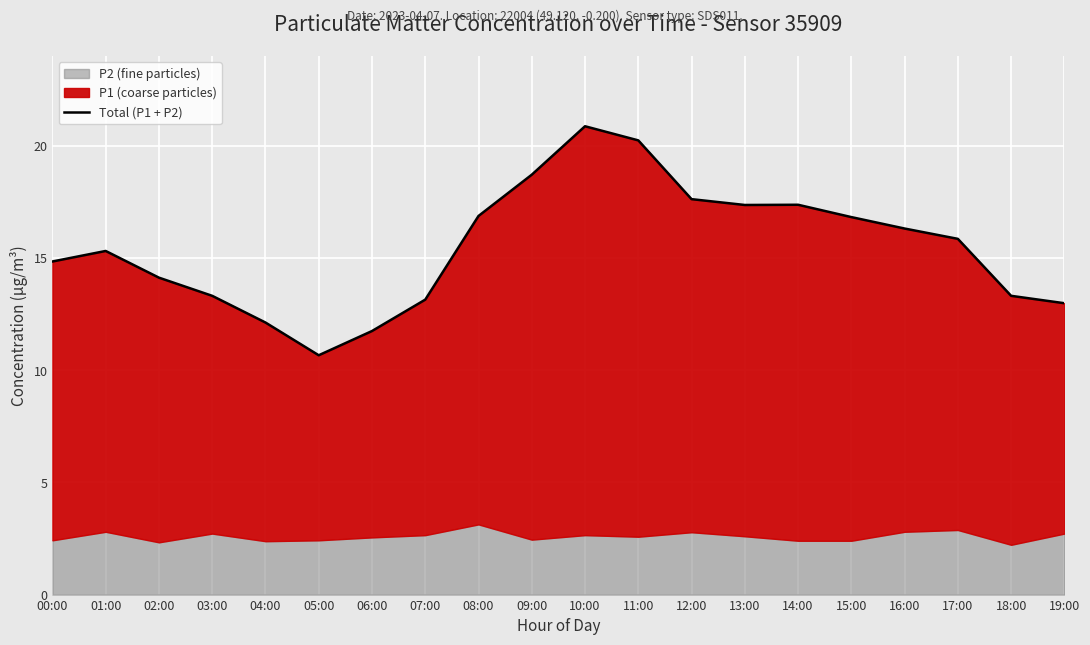

How many interior local valleys (lower than both neighbors) does the data have?

2